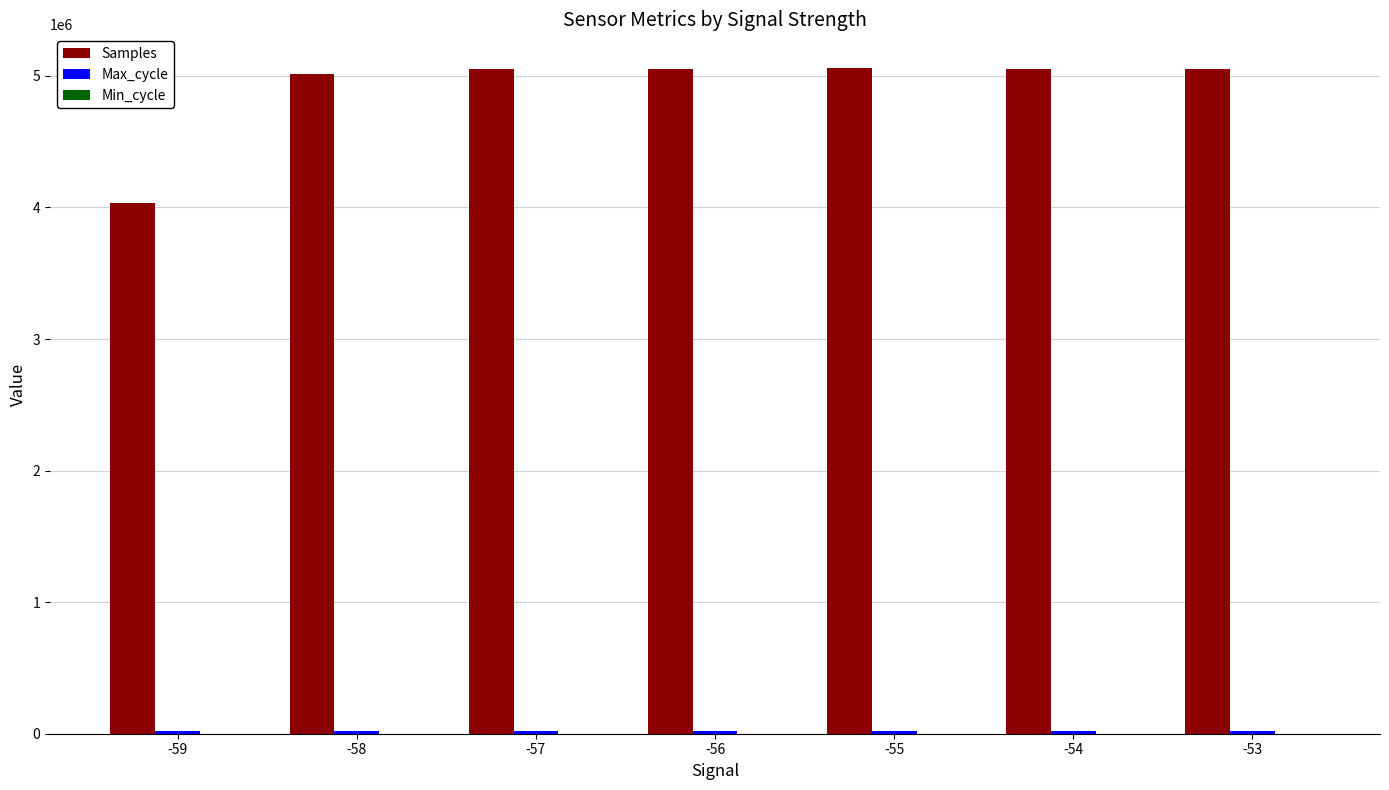

The value of Samples at -56 is 5054373. True or false?

True